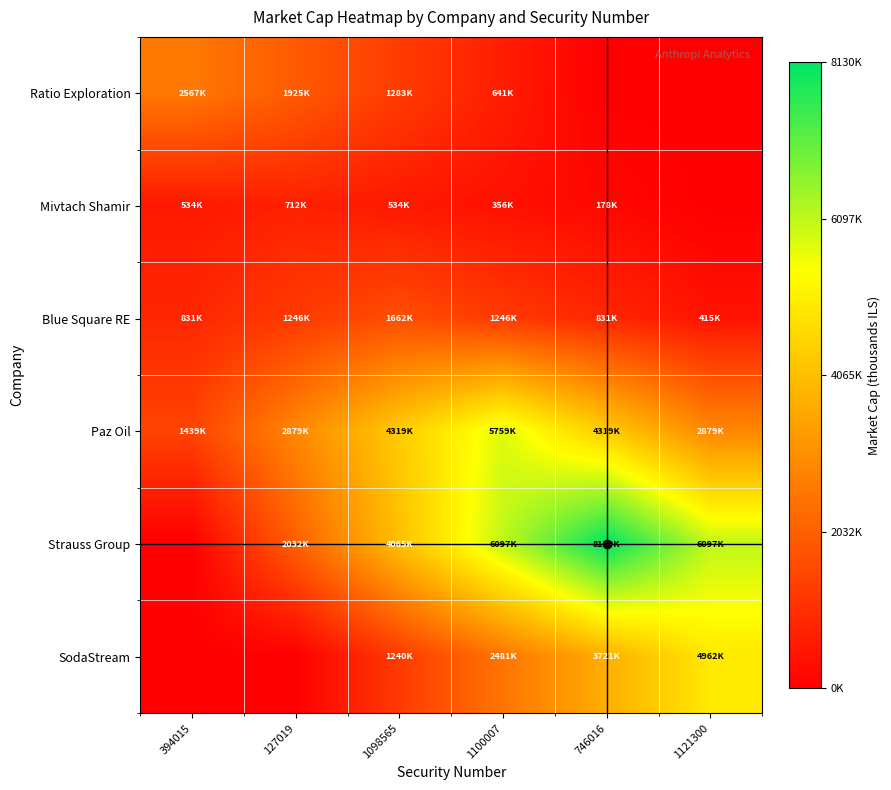

What is the spread (max minus min) of values at 746016?

8130547.0